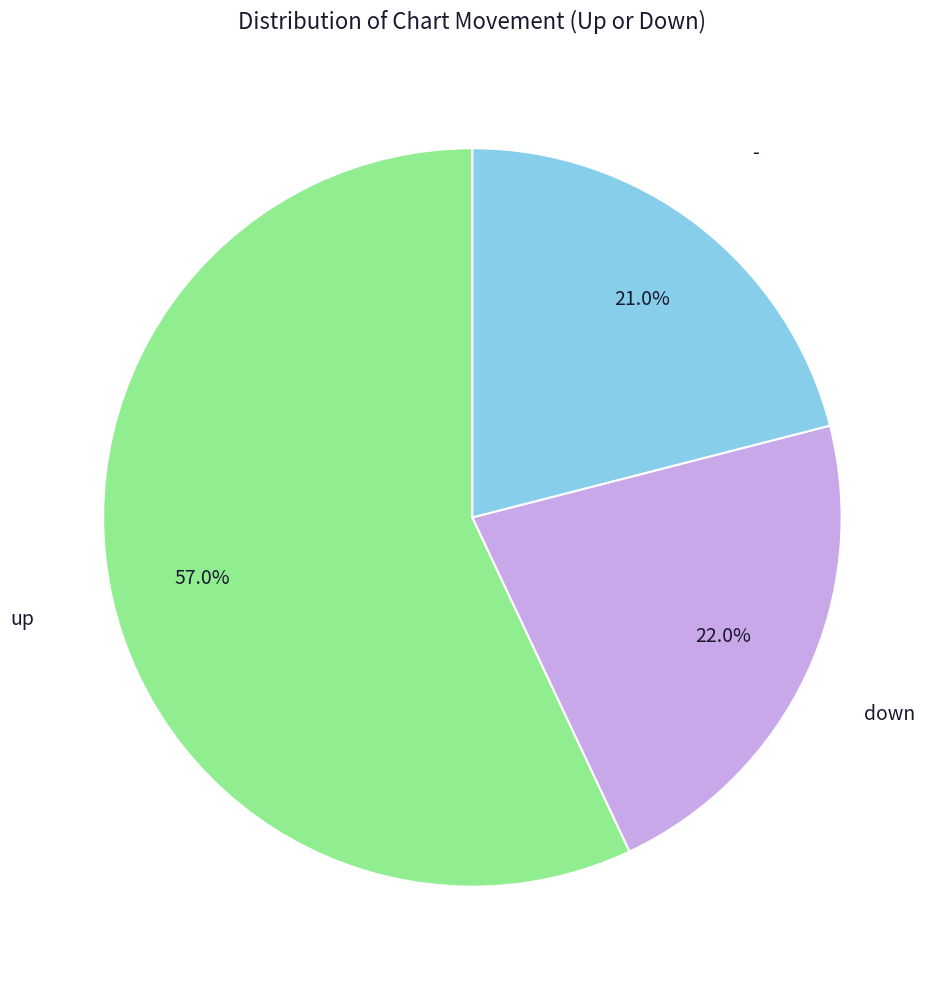

Is there any slice that represents more than half of the pie?

Yes